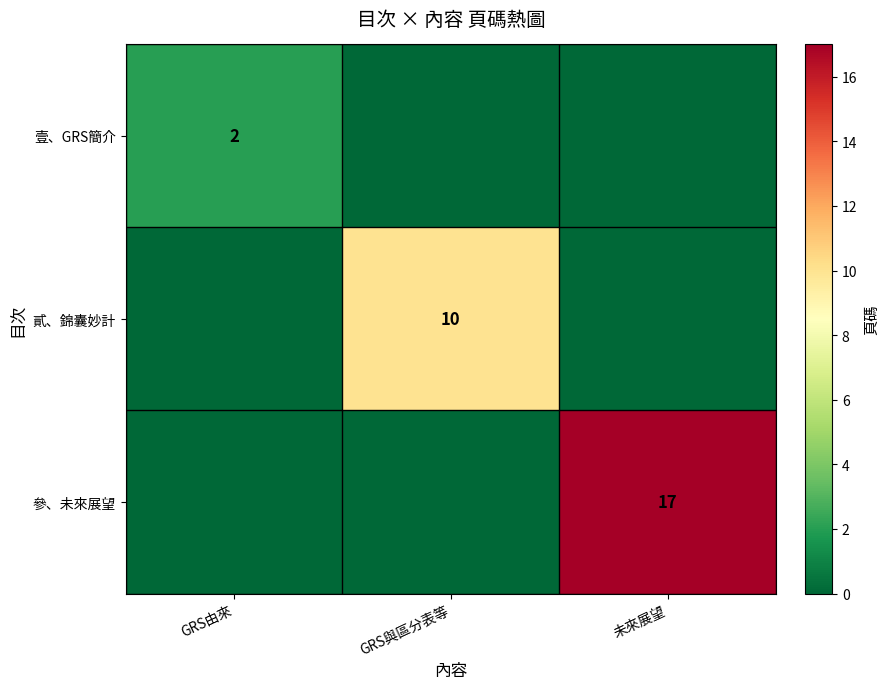

What is the spread (max minus min) of values at 未來展望?

17